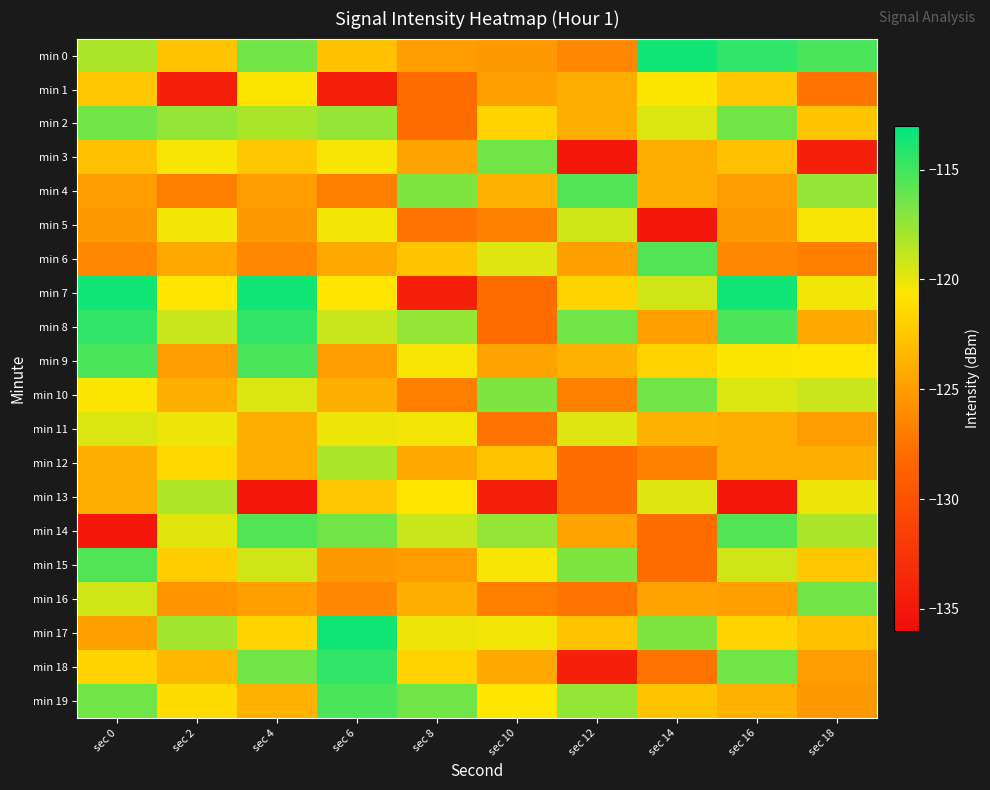

What is the smallest value displayed?

-135.2